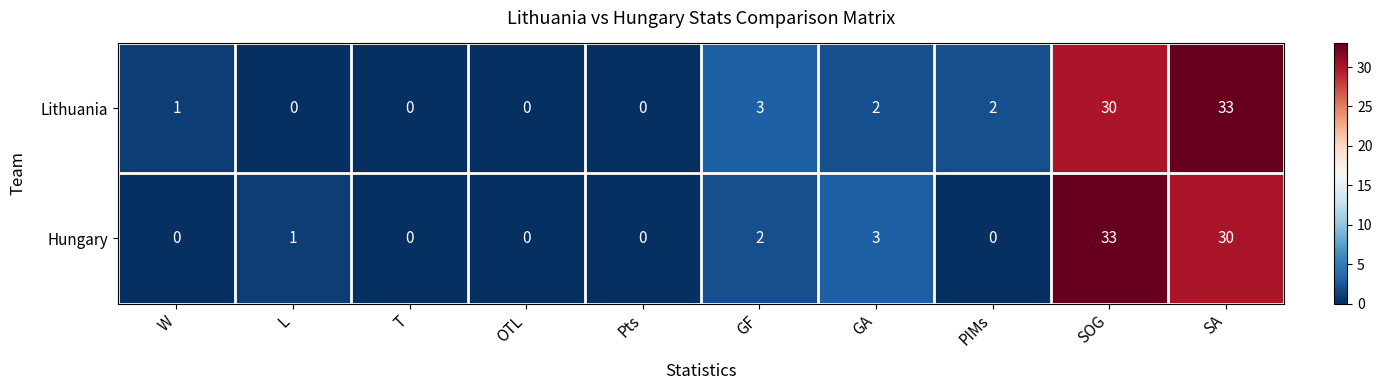

Which series changed the most between L and Pts?

Hungary